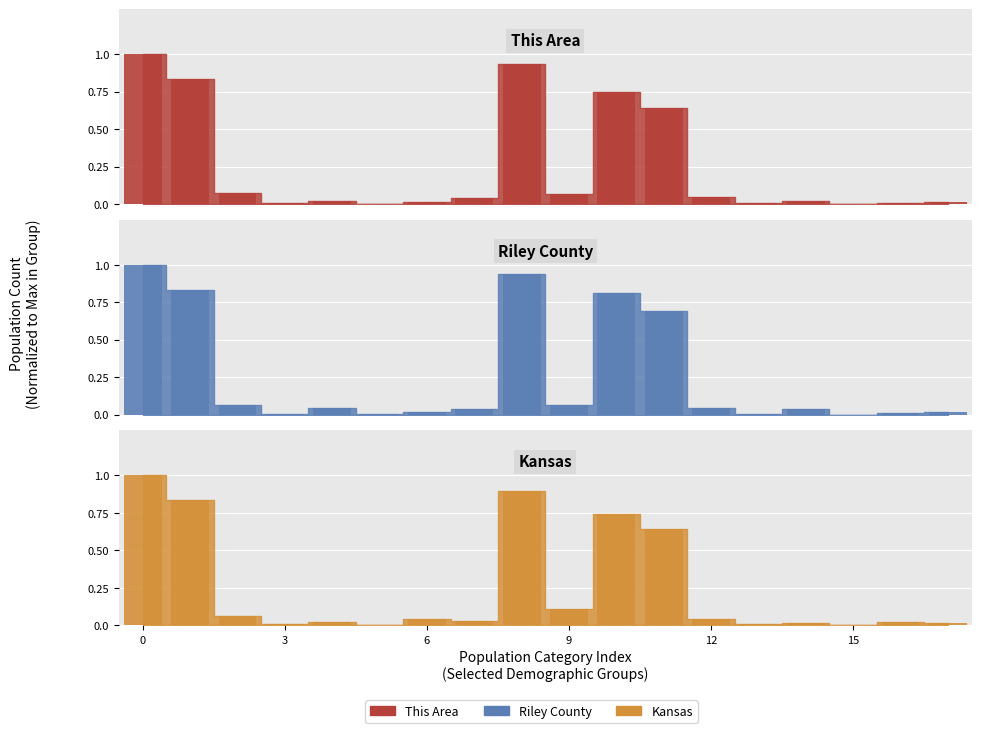

Which series has the largest total across all categories?

Riley County bars